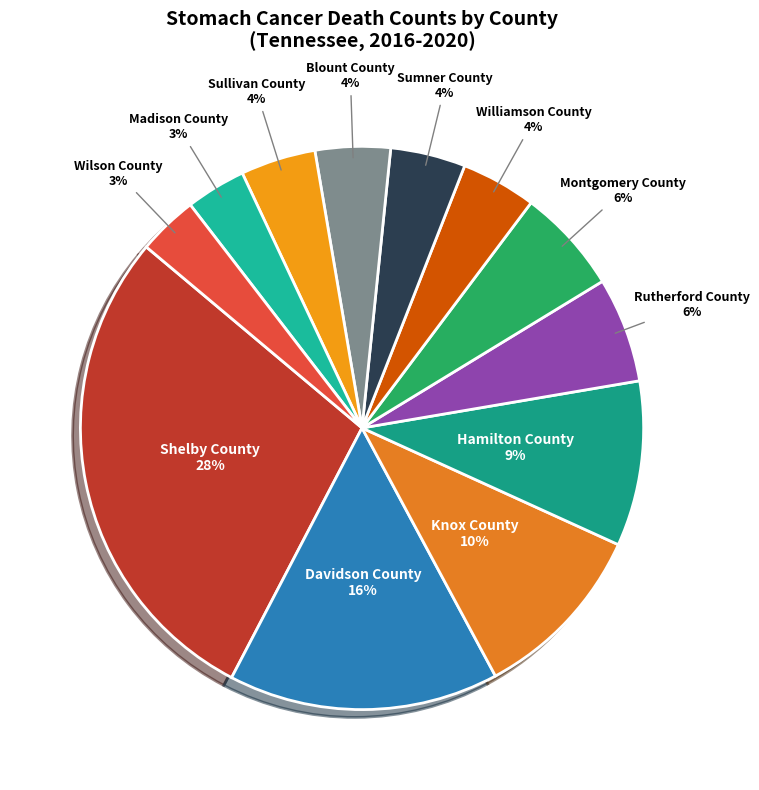

How many slices are in this pie chart?

12